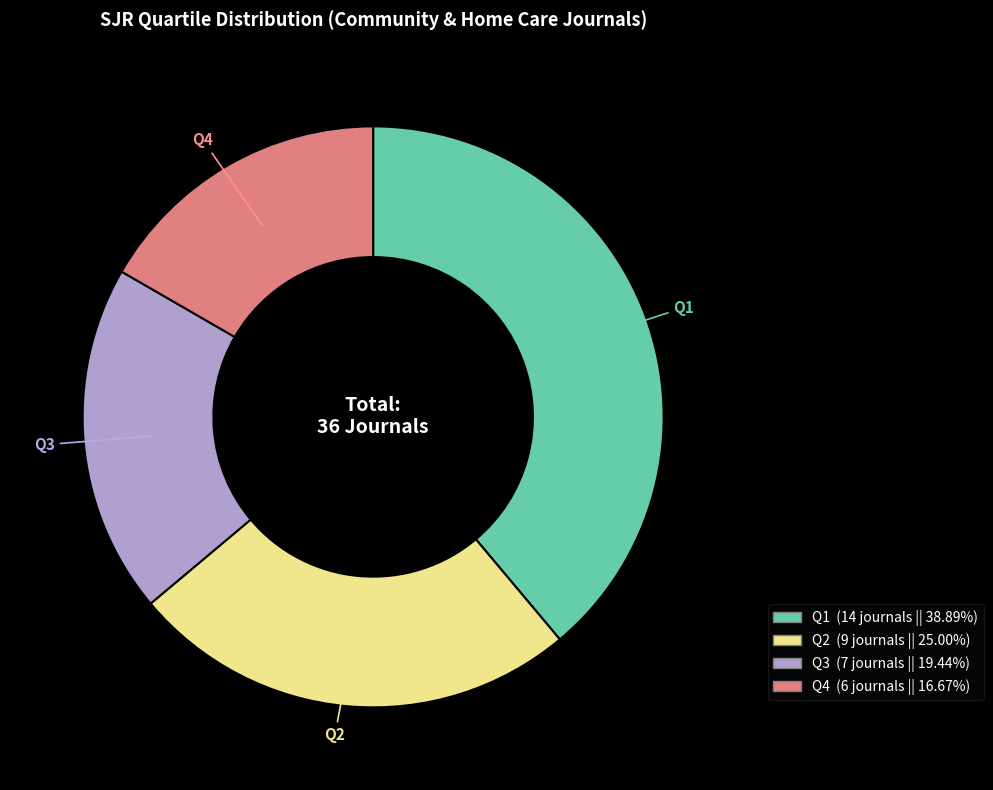

Combined, do Q2 and Q1 account for over 50%?

Yes